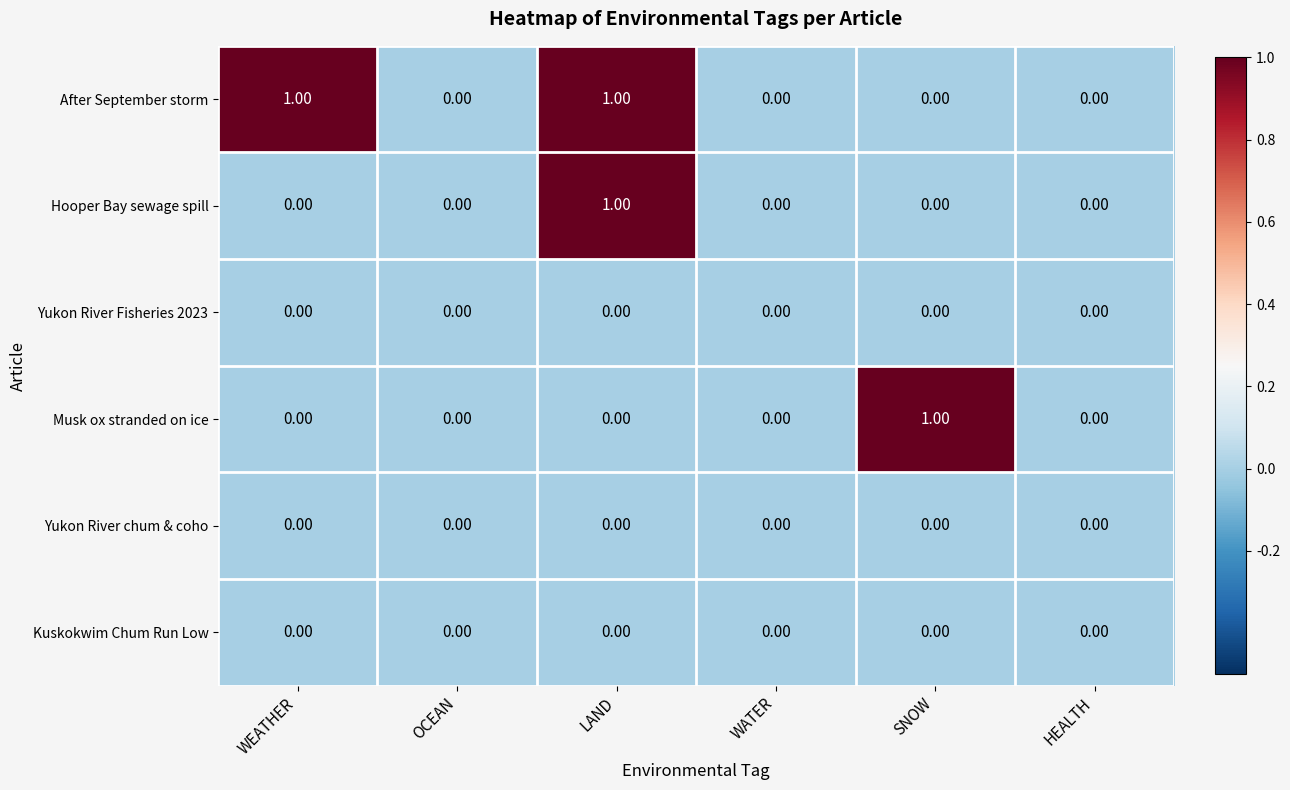

Which category has the highest value in the Hooper Bay sewage spill series?

LAND